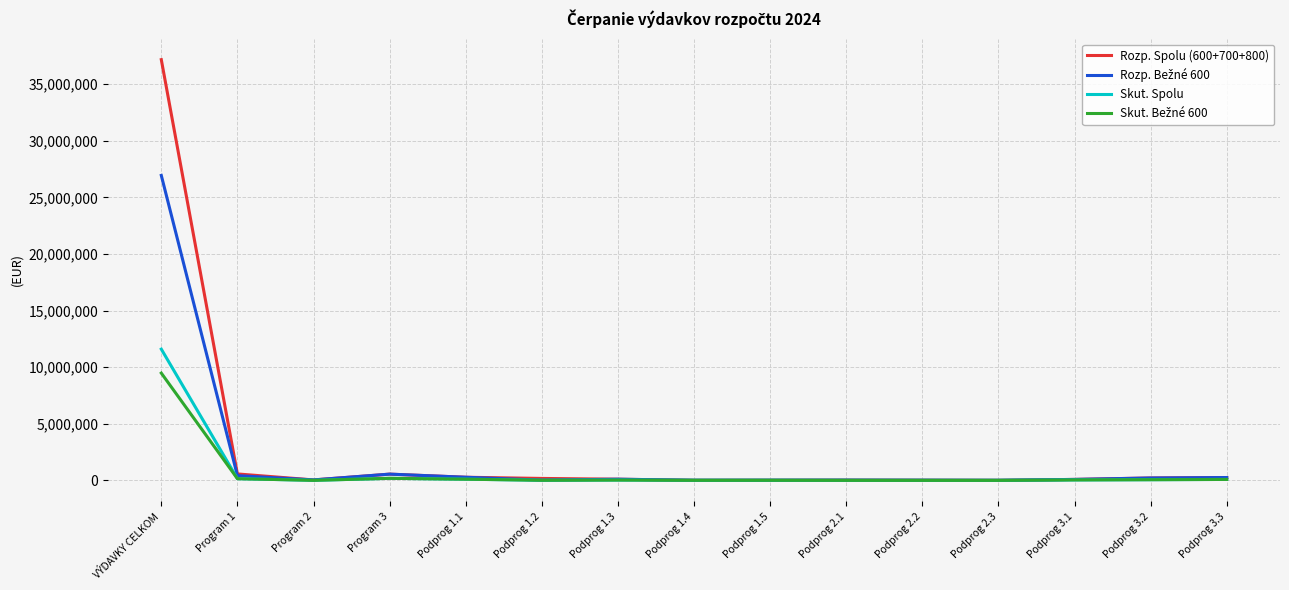

Count the number of data series in this chart.

4